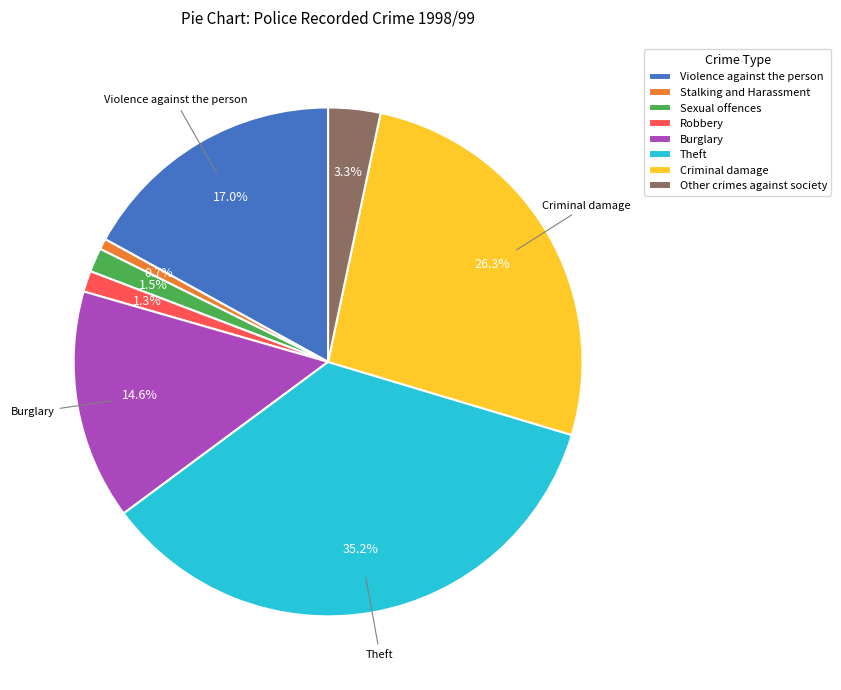

Is the sum of Stalking and Harassment and Robbery greater than half?

No